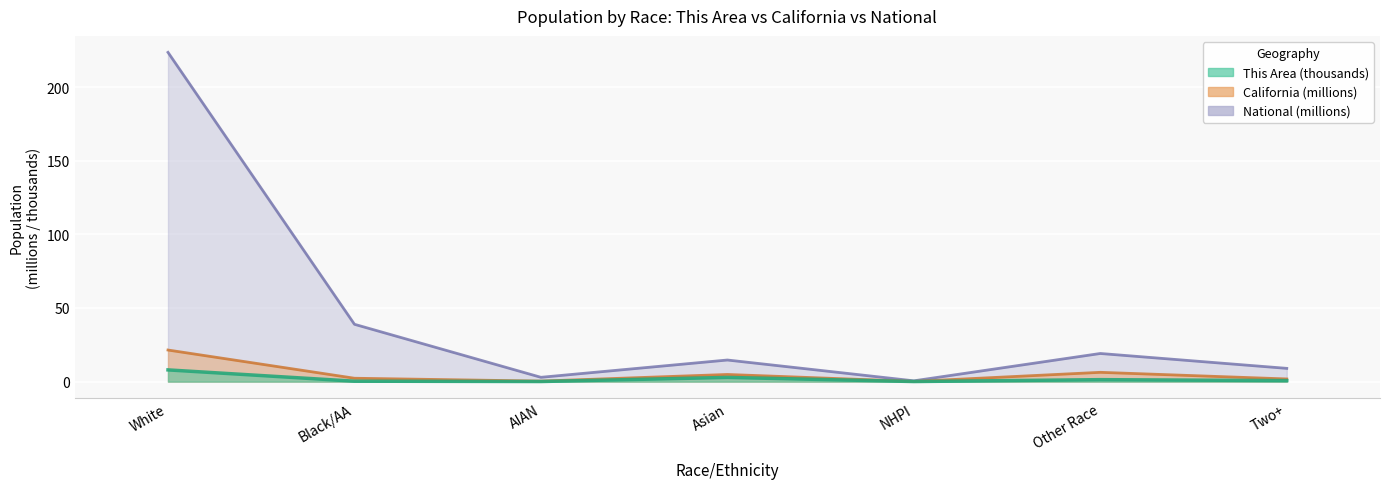

Reading right to left, what are all the values shown in this chart?

This Area: 0.7	1.3	0.1	2.9	0.1	0.3	8.0
California: 1.8	6.3	0.1	4.9	0.4	2.3	21.5
National: 9.0	19.1	0.5	14.7	2.9	38.9	223.6